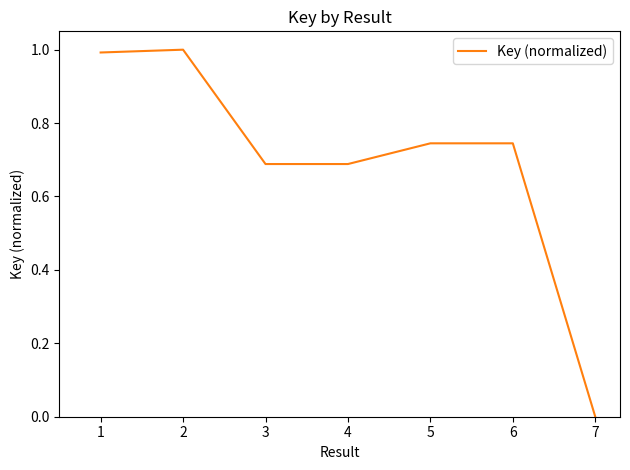

What is the sum of all values?

4.9